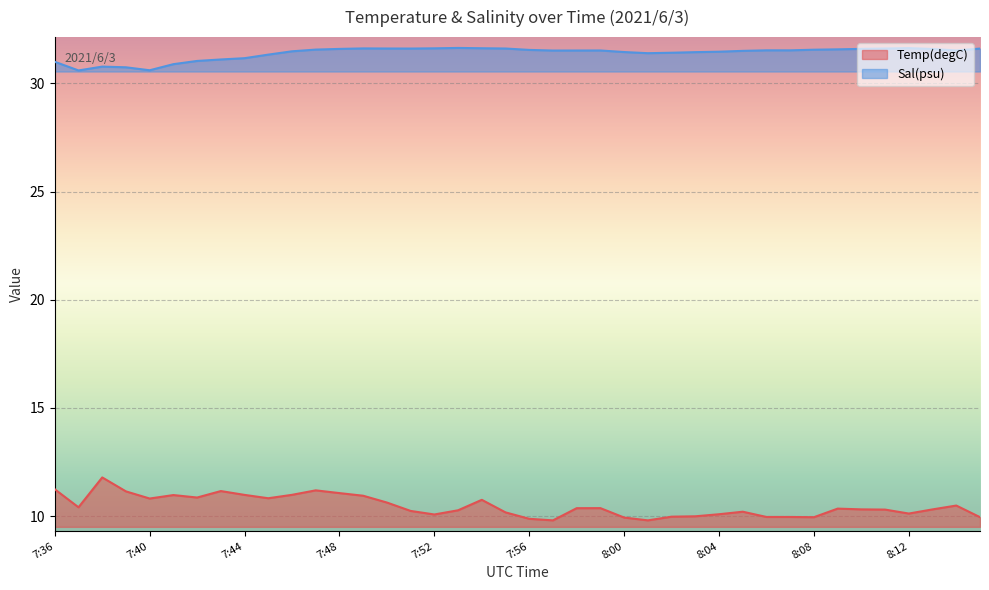

At which label does Temp(degC) reach its peak?

7:38